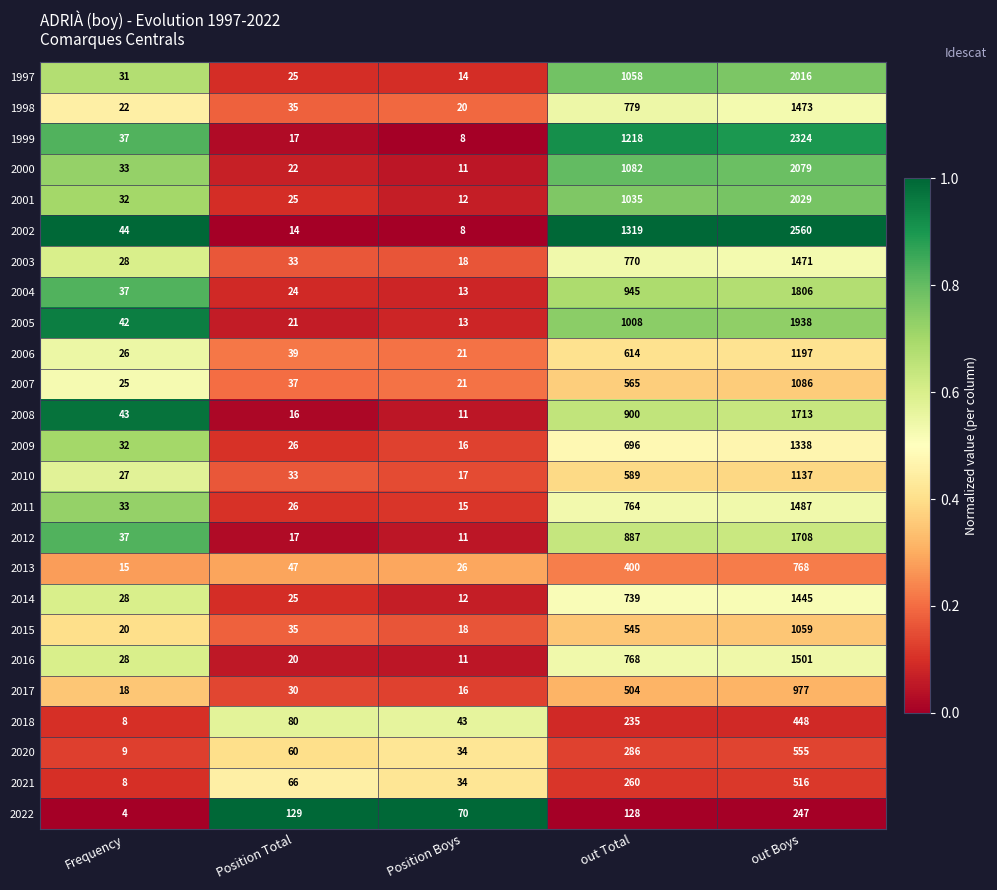

True or false: 1998 has a value of 22 at Frequency.

True